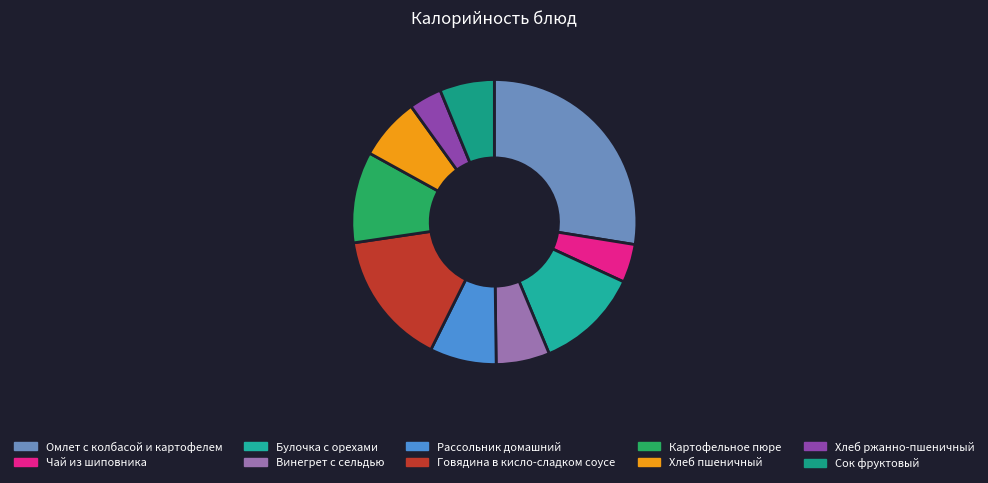

Between Хлеб ржанно-пшеничный and Булочка с орехами, which is larger?

Булочка с орехами